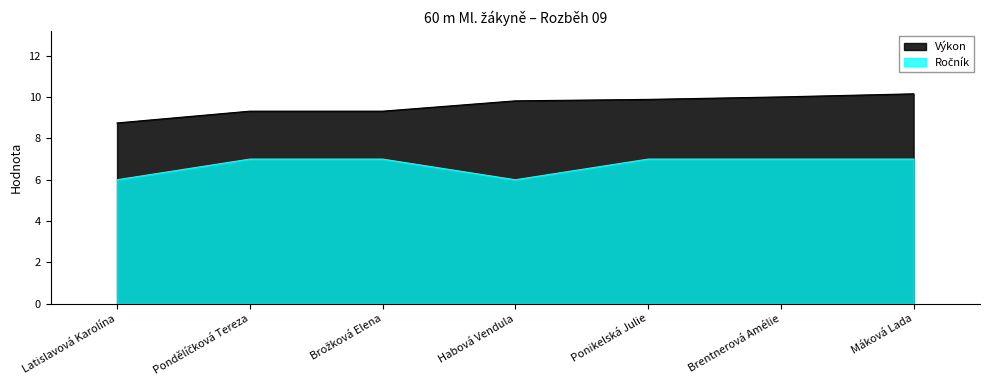

The Výkon series shows 9.3 at Brožková Elena. True or false?

True